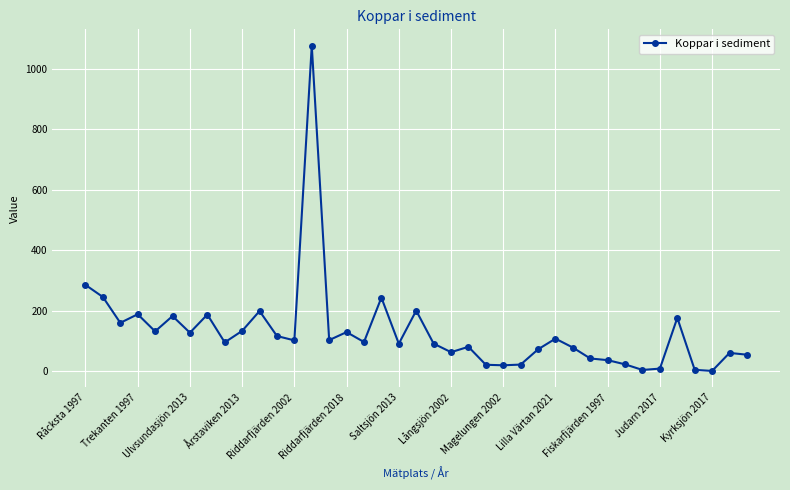

What is the maximum value shown in the chart?

1076.0